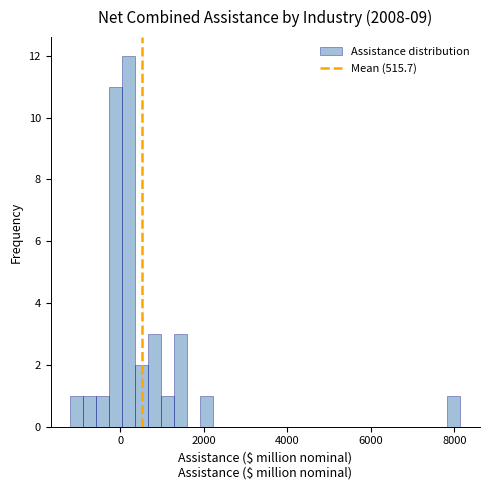

Around what value on the x-axis is the tallest bar? Give the approximate position of its centre, as read against the axis.

200